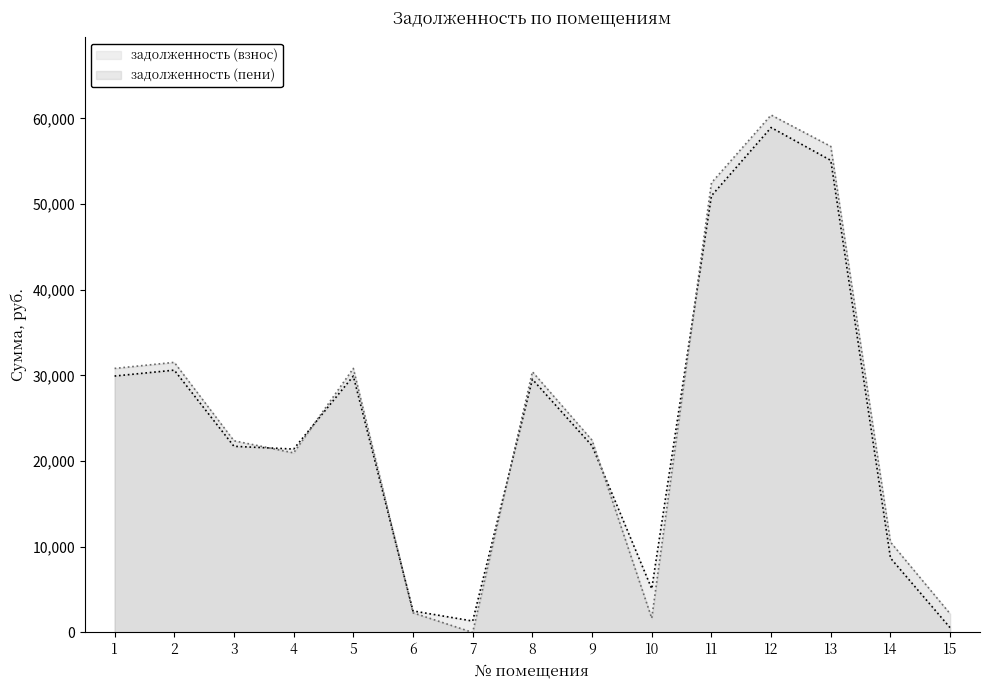

The задолженность (взнос) series shows 21406.2 at 4. True or false?

True